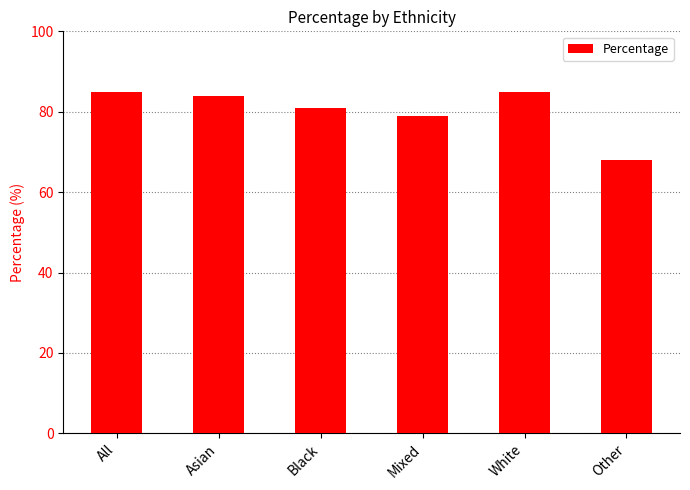

Does the chart contain any negative values?

No